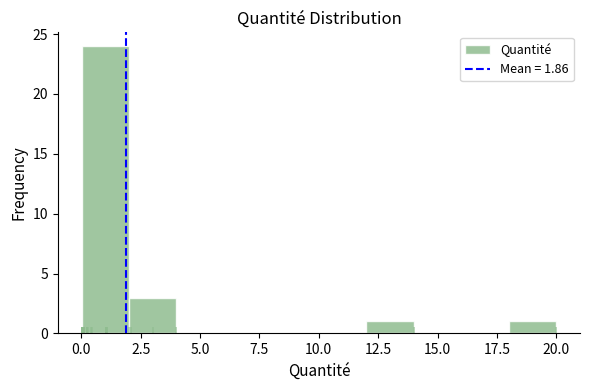

Read against the x-axis, roughly where is the centre of the tallest bar?

1.0